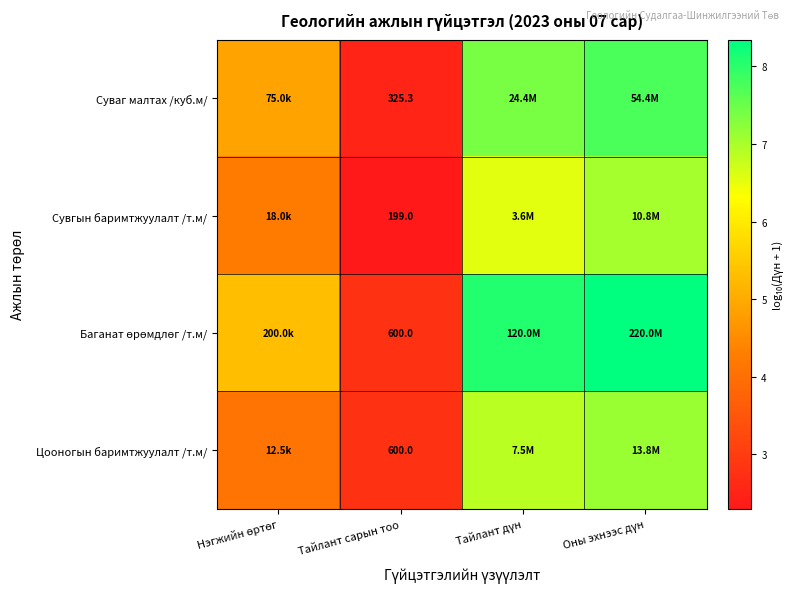

What is the greatest value displayed?

8.3